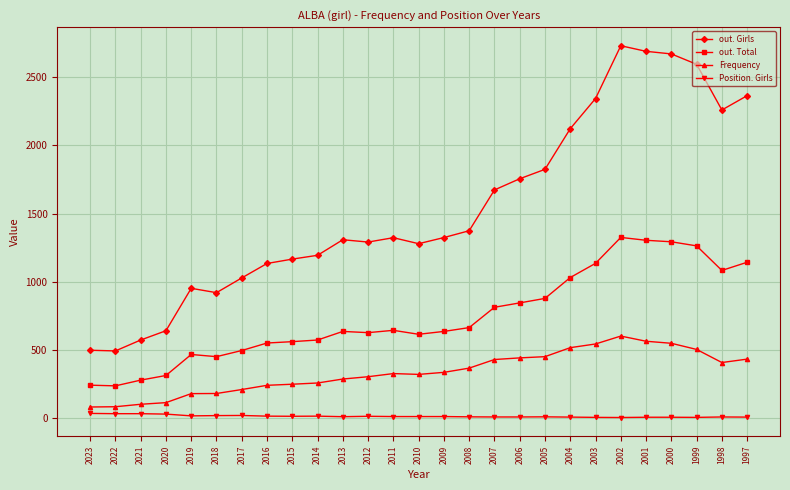

At how many categories does at least one series exceed 78?

27